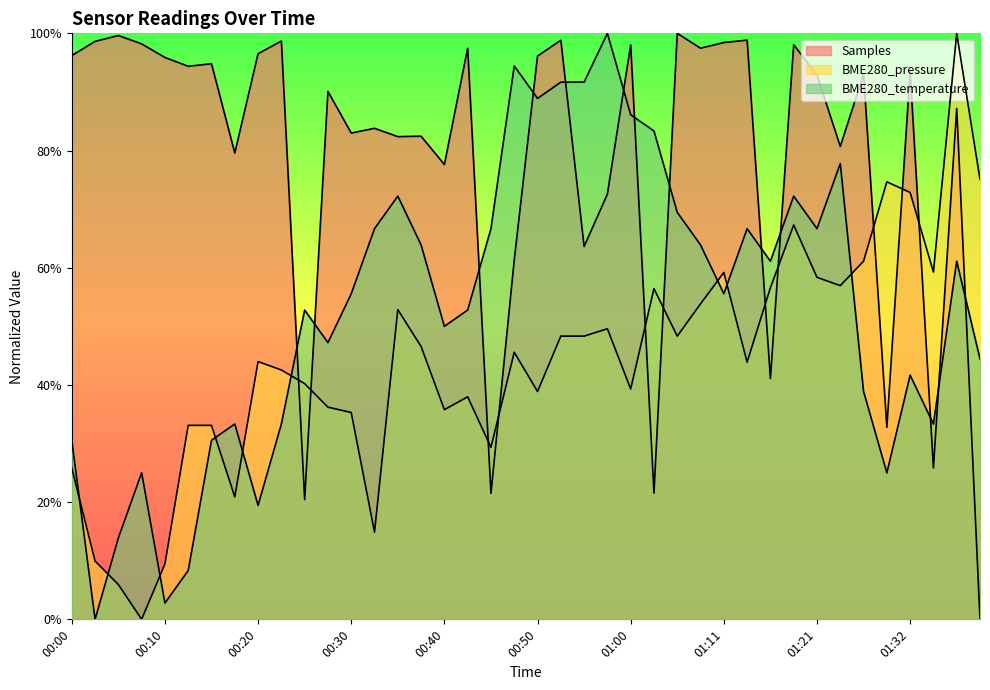

Between 00:25 and 00:35, which is larger?

00:35